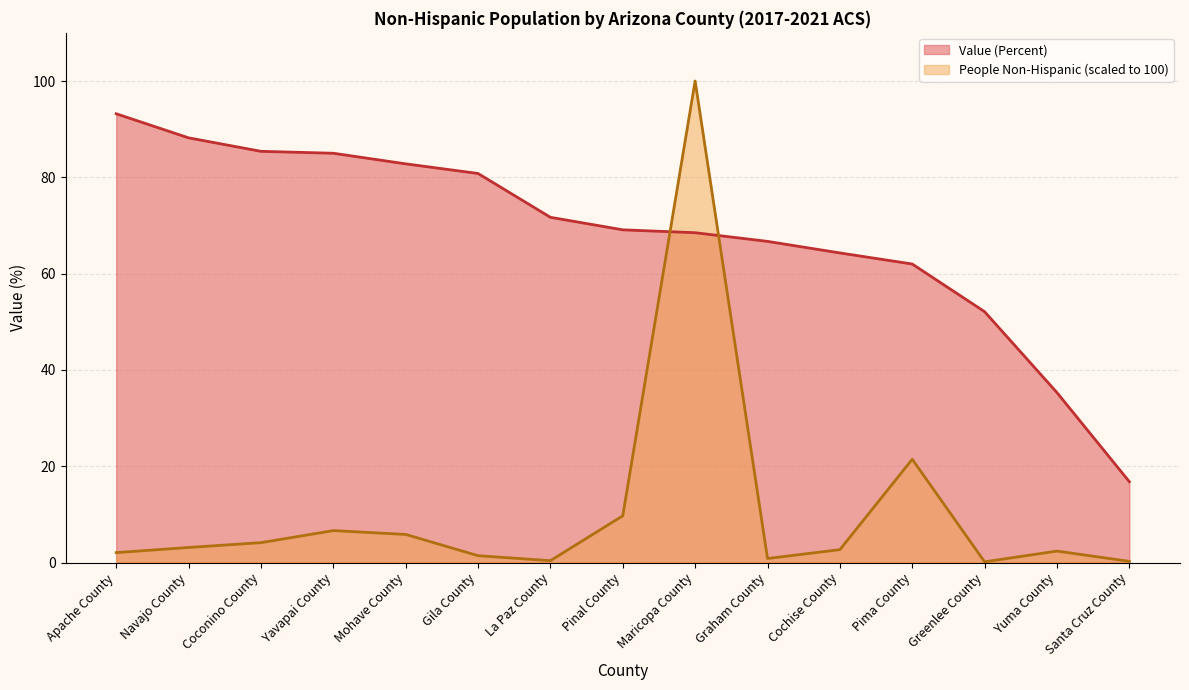

Is it true that People (Non-Hispanic) equals 2.7 at Cochise County?

True